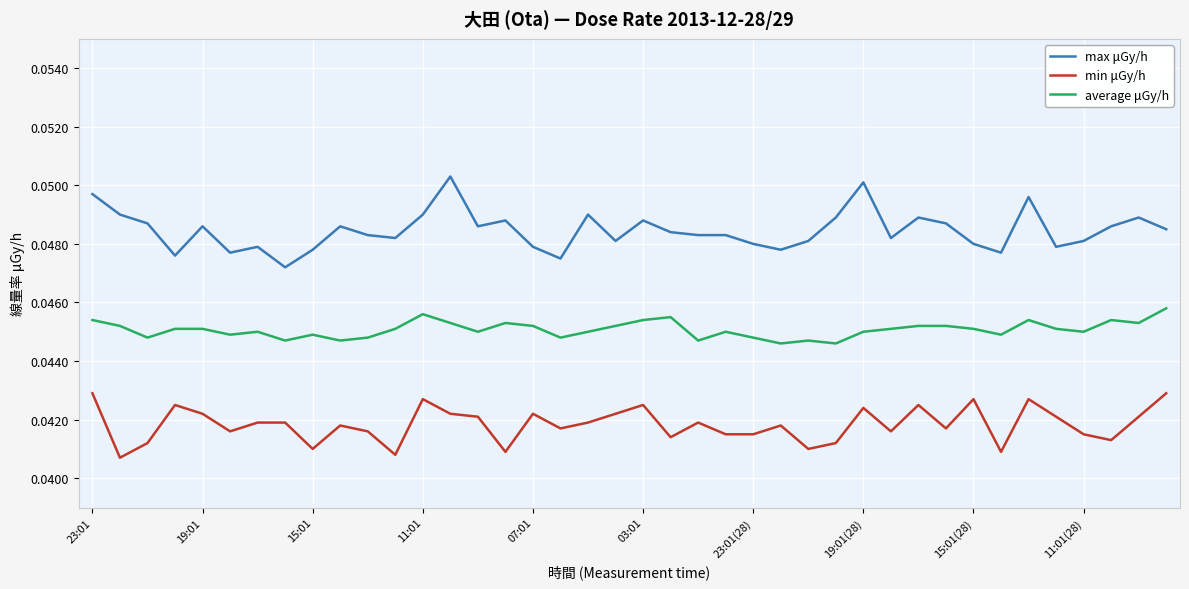

True or false: average μGy/h and min μGy/h intersect in this chart.

False